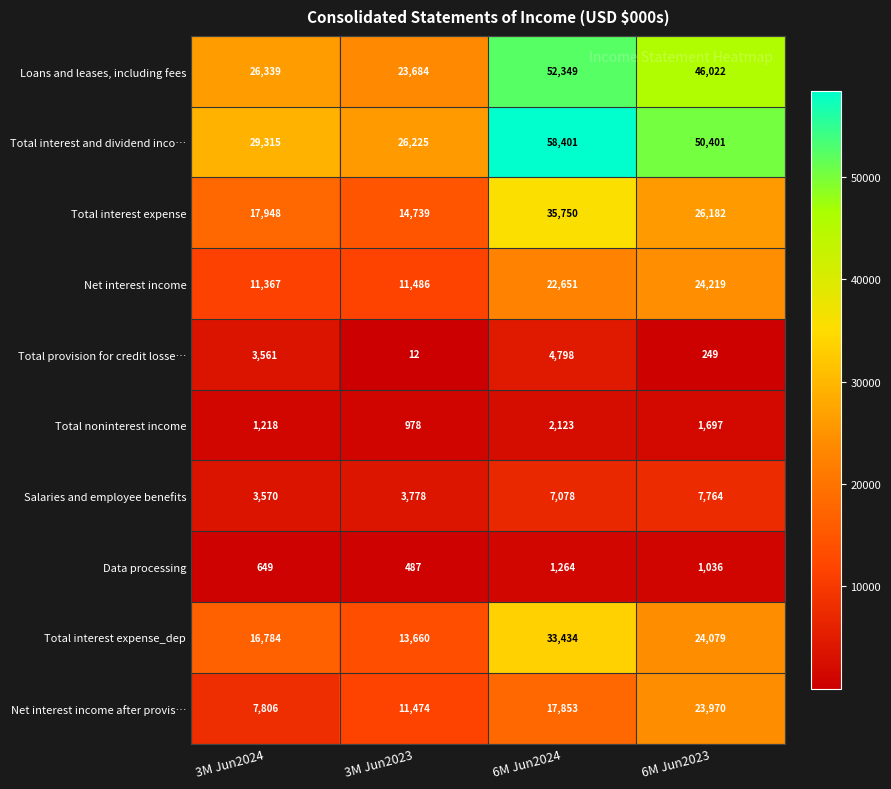

Which series has the largest total across all categories?

Total interest and dividend inco…